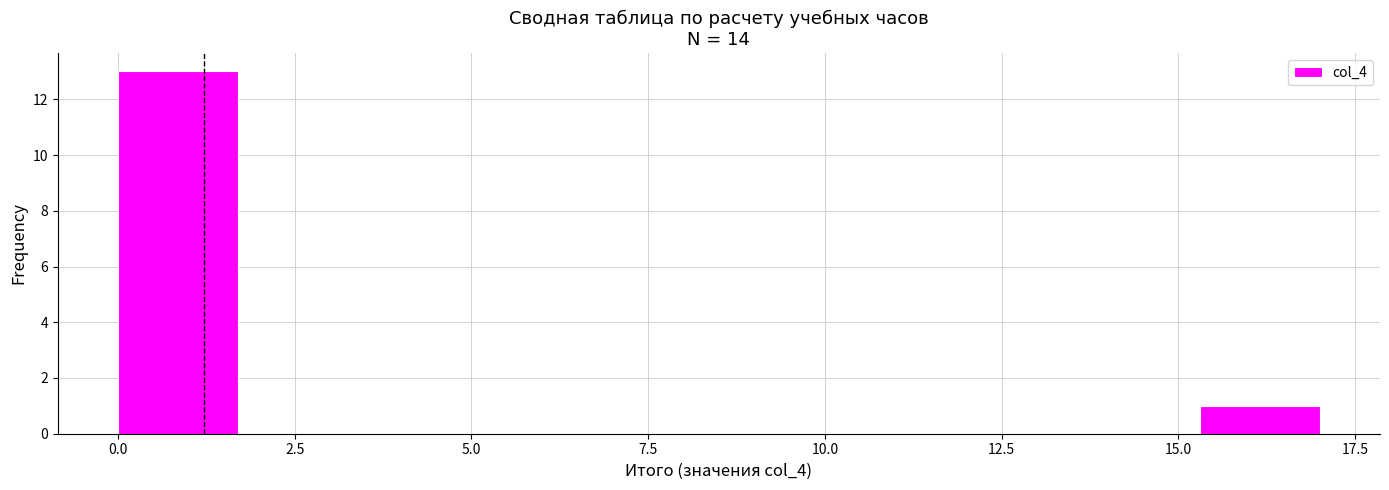

Around what value on the x-axis is the tallest bar? Give the approximate position of its centre, as read against the axis.

1.0